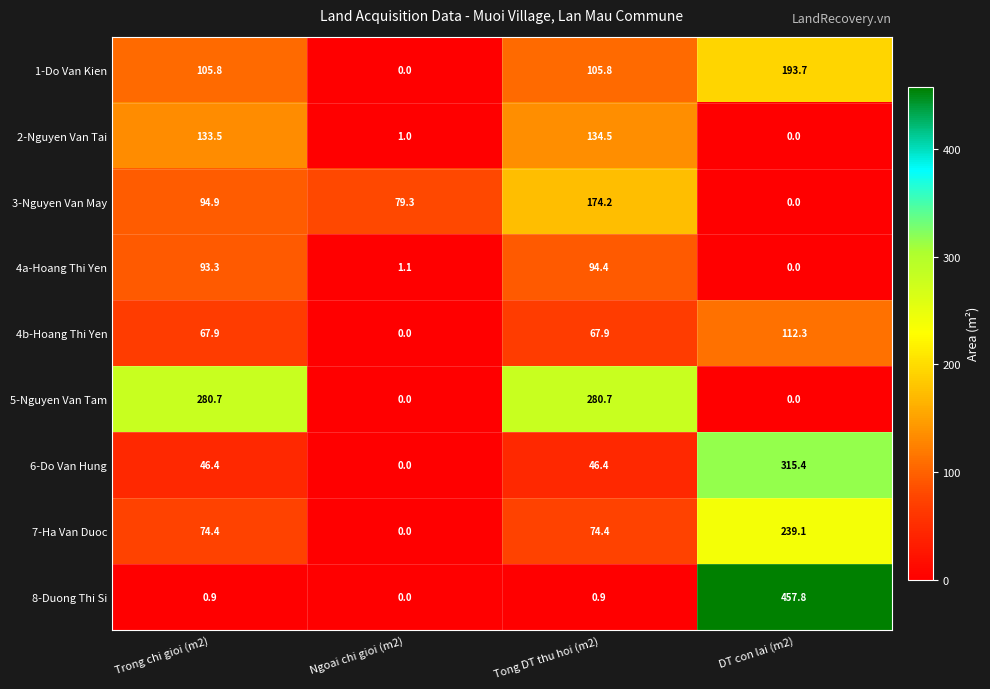

Between Trong chi gioi (m2) and Ngoai chi gioi (m2), which series saw the biggest shift?

5-Nguyen Van Tam